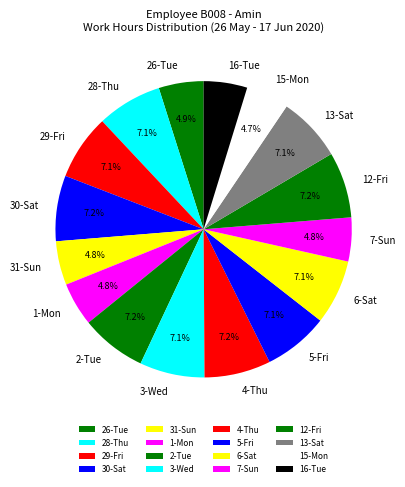

What percentage do 30-Sat and 28-Thu together represent?

14.3%